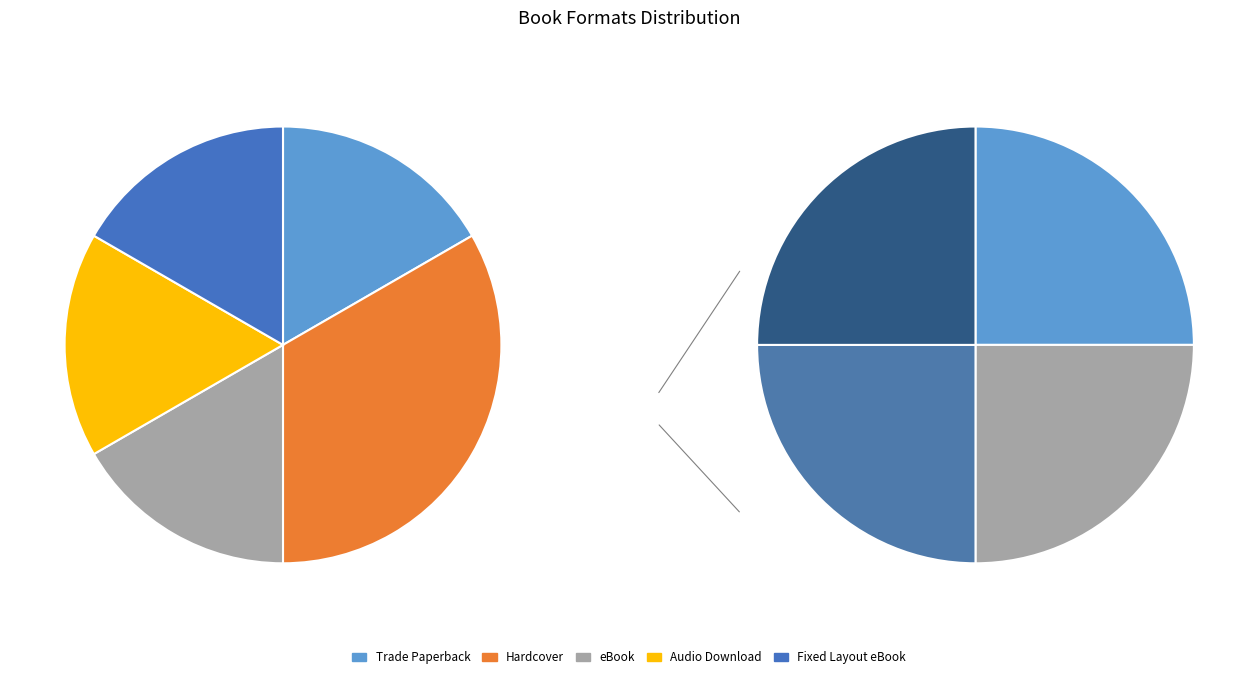

Does any single category account for the majority?

No